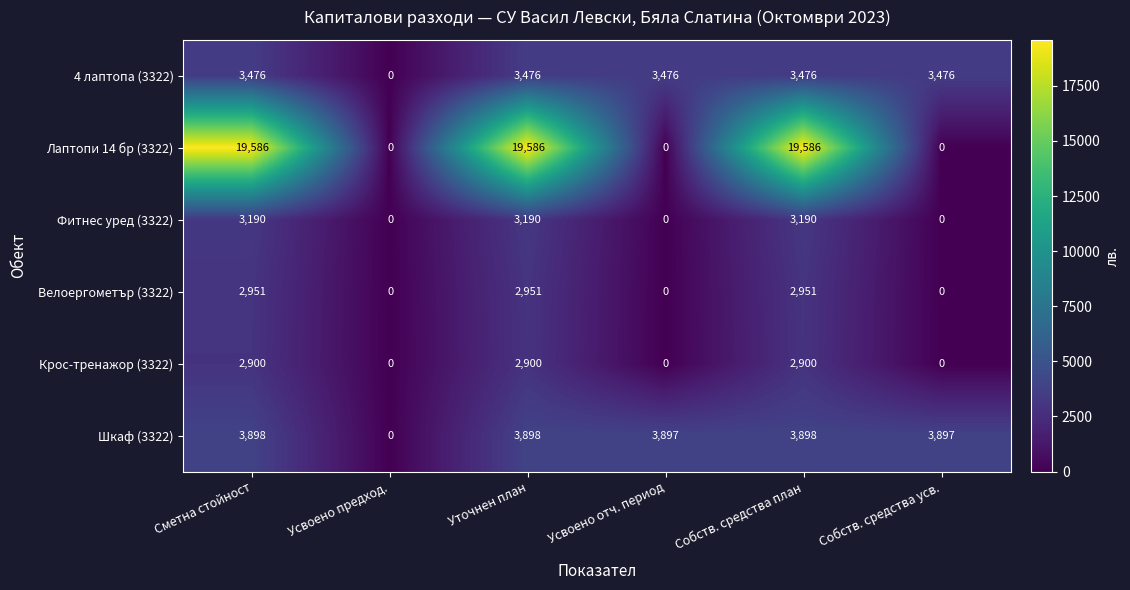

What is the sum of all 4 лаптопа (3322) values?

17380